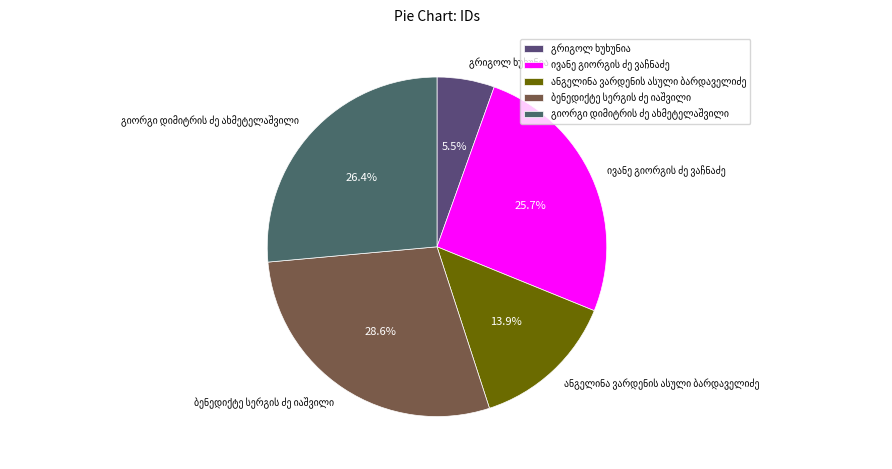

Does any single category account for the majority?

No